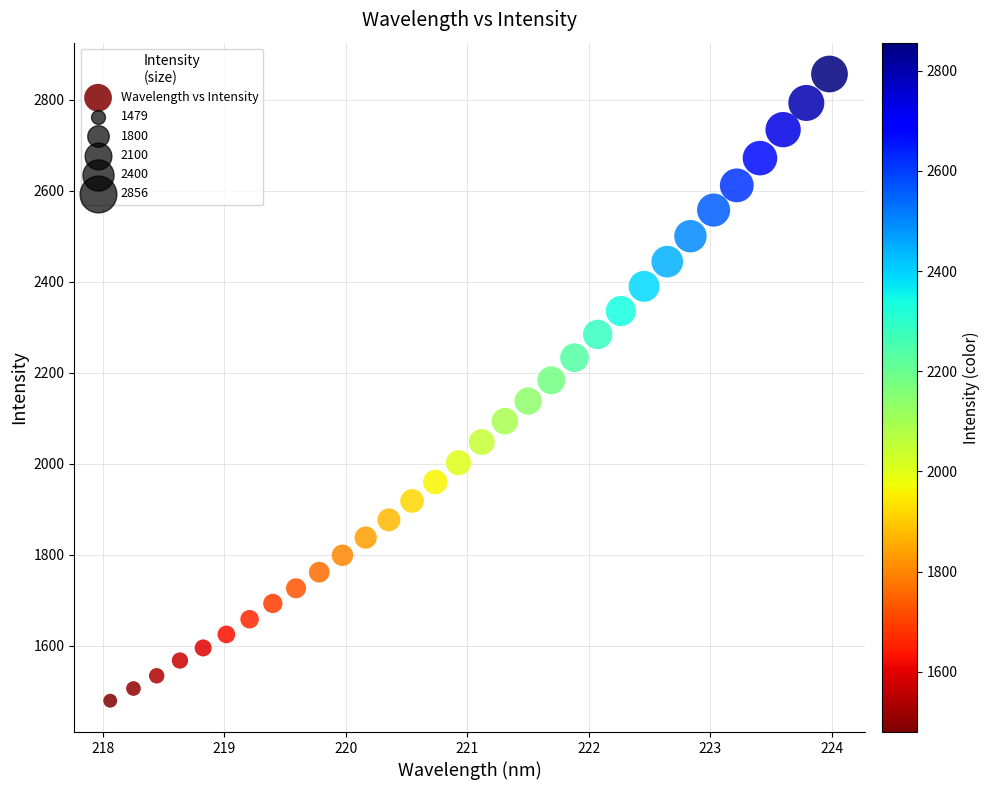

What is the range of Y values (max minus min)?

1376.9